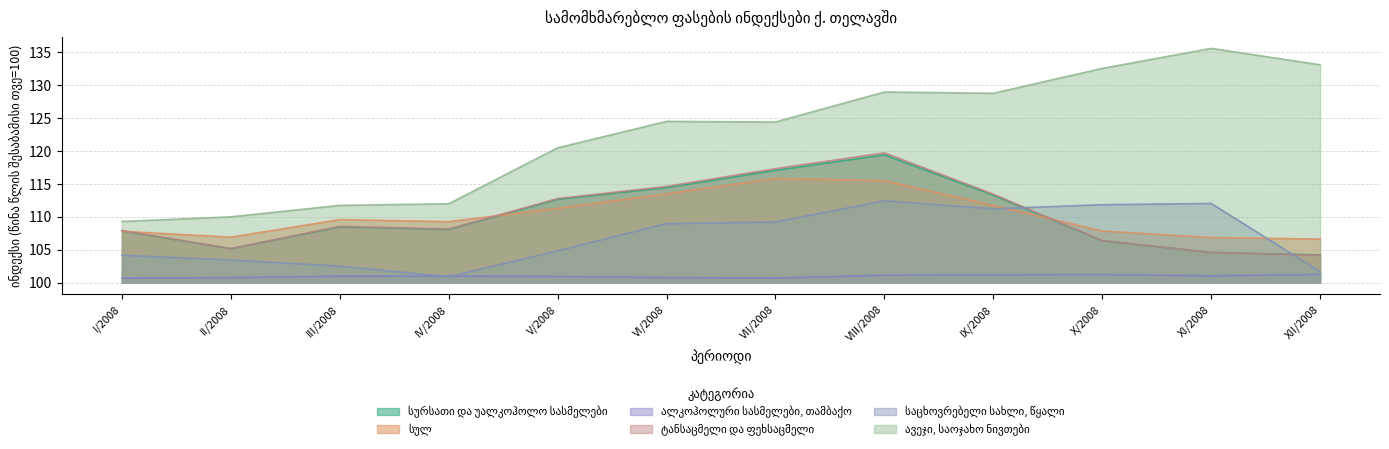

Is it true that ავეჯი, საოჯახო ნივთები equals 135.6 at XI/2008?

True